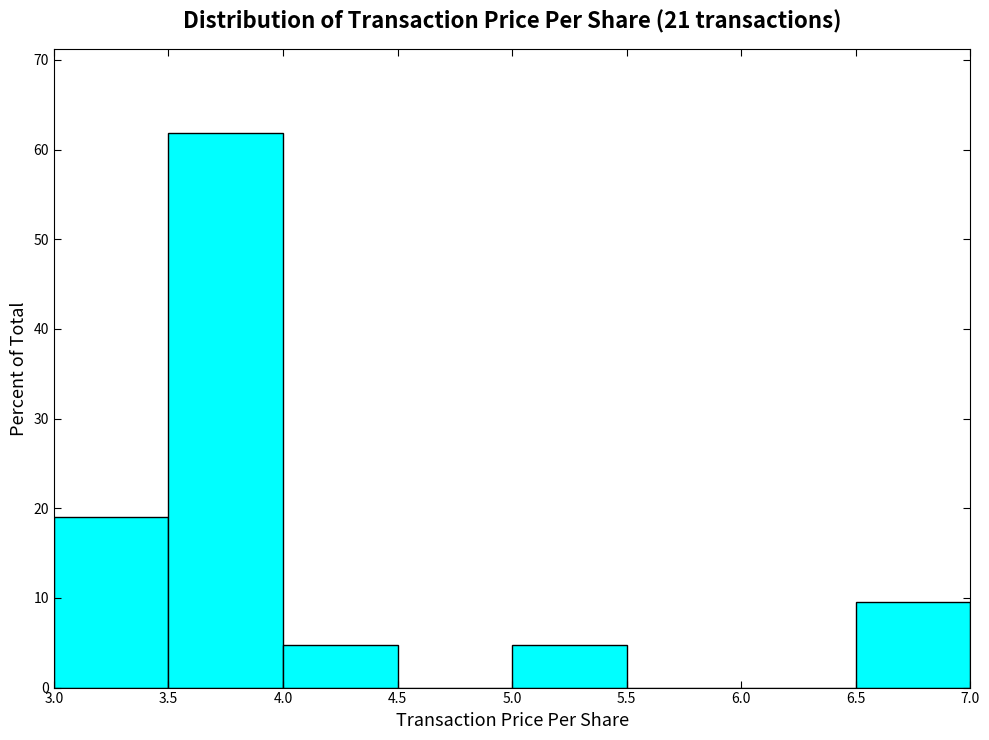

Which range on the x-axis has the tallest bar?

3.5 to 4.0